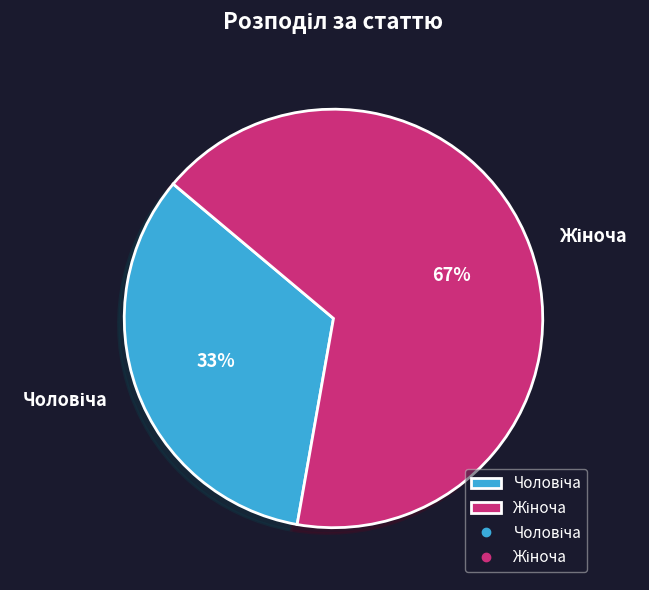

How many slices are in this pie chart?

2